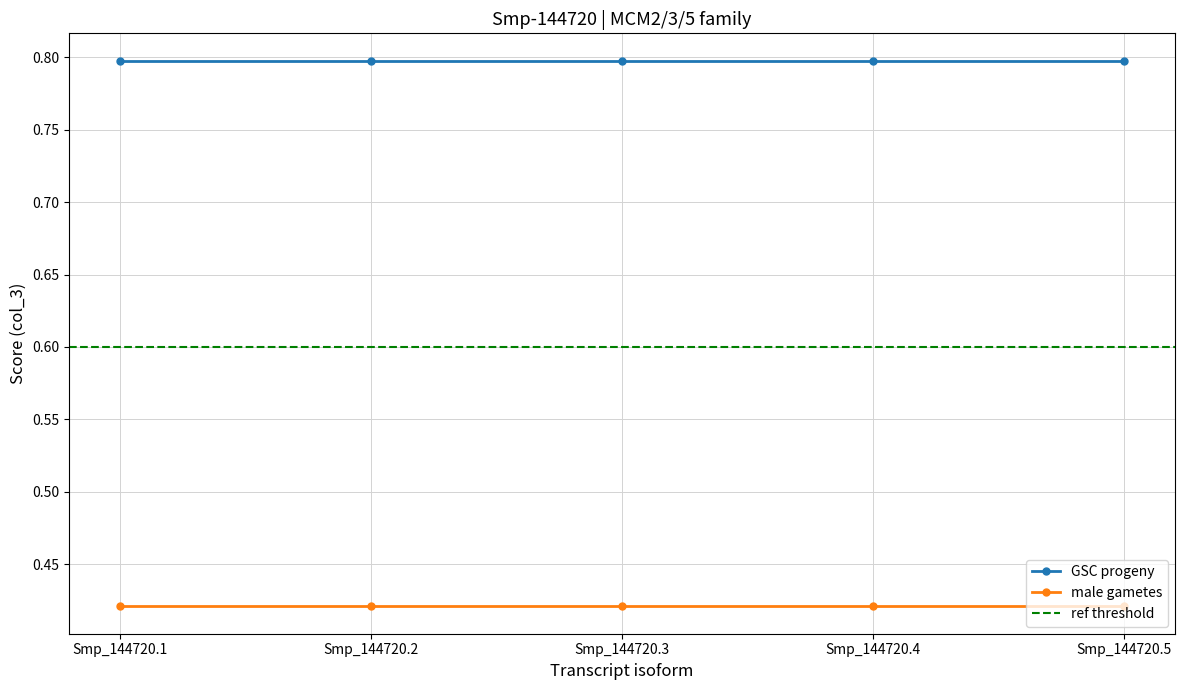

The value of GSC progeny at Smp_144720.2 is 0.8. True or false?

True